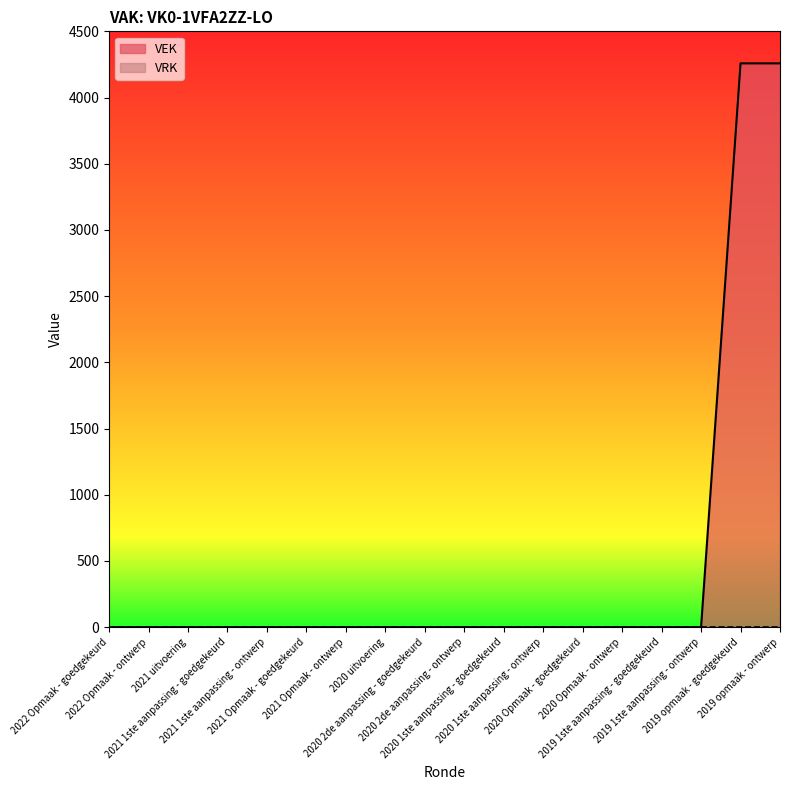

The chart shows a value of 0 at 2019 1ste aanpassing - goedgekeurd. True or false?

True